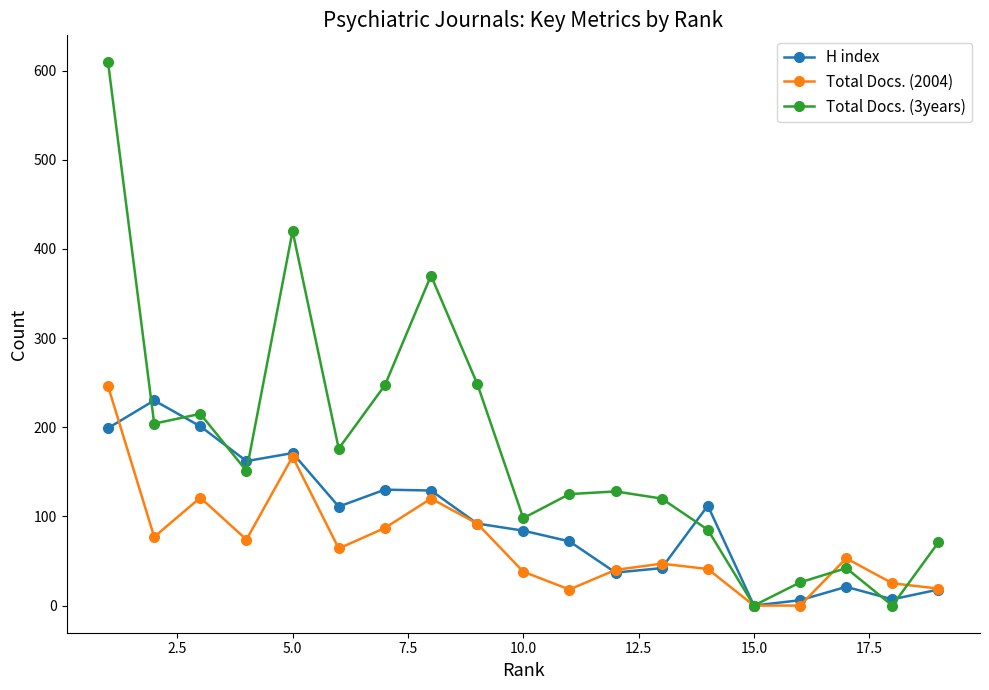

How many interior local valleys does the Total Docs. (3years) series have?

6